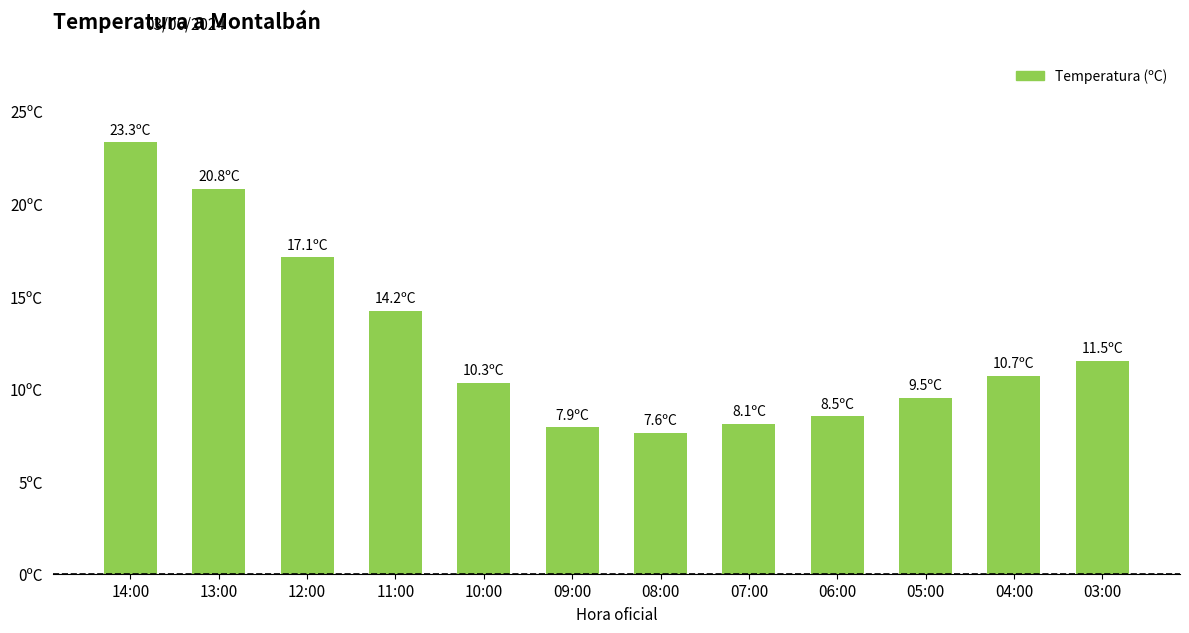

Which label corresponds to the largest value in the chart?

14:00